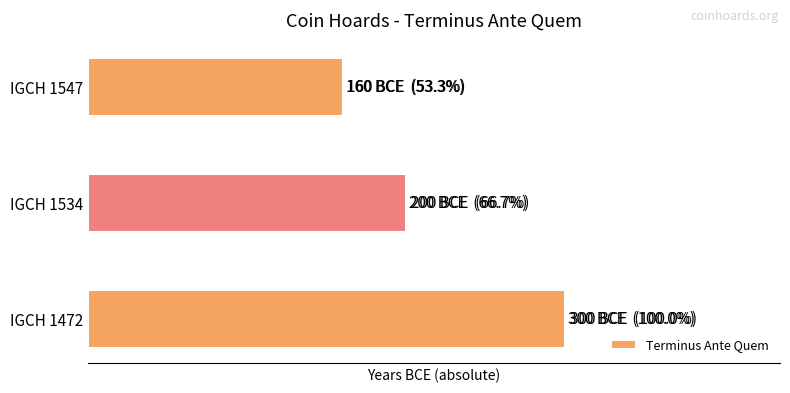

What is the change in value from IGCH 1472 to IGCH 1547?

-140